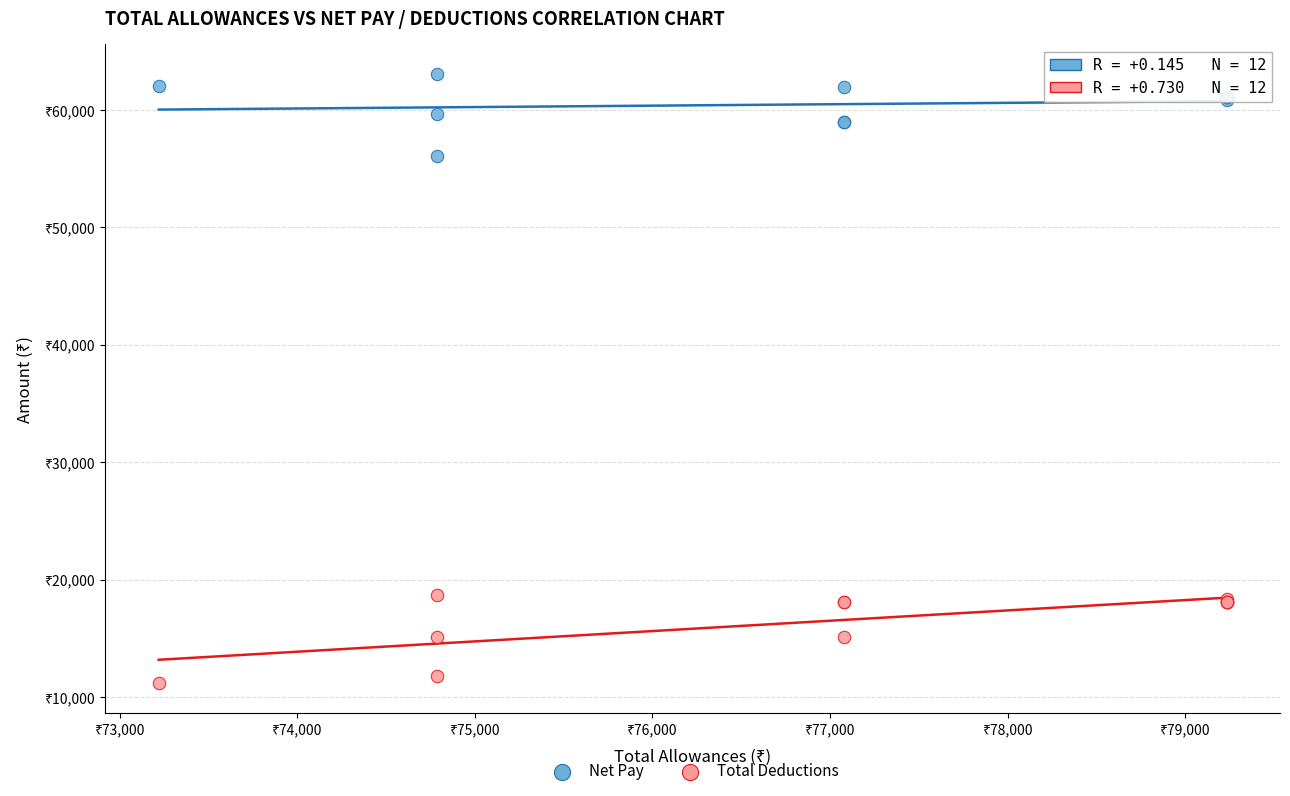

Which series contains the highest Y value?

Net Pay